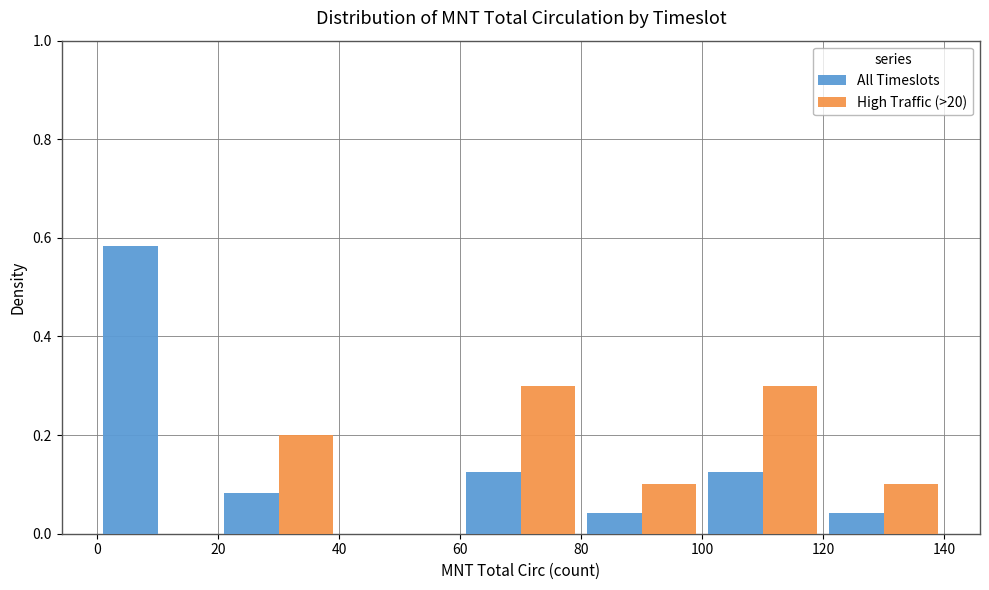

Reading left to right, transcribe this chart: for each range on the x-axis, give the height of each series' bar. The values are not printed on the chart, so give them approximately, as read against the axis.

0 to 20: All Timeslots=0.58	High Traffic (>20)=0
20 to 40: All Timeslots=0.08	High Traffic (>20)=0.20
40 to 60: All Timeslots=0	High Traffic (>20)=0
60 to 80: All Timeslots=0.12	High Traffic (>20)=0.30
80 to 100: All Timeslots=0.04	High Traffic (>20)=0.10
100 to 120: All Timeslots=0.12	High Traffic (>20)=0.30
120 to 140: All Timeslots=0.04	High Traffic (>20)=0.10